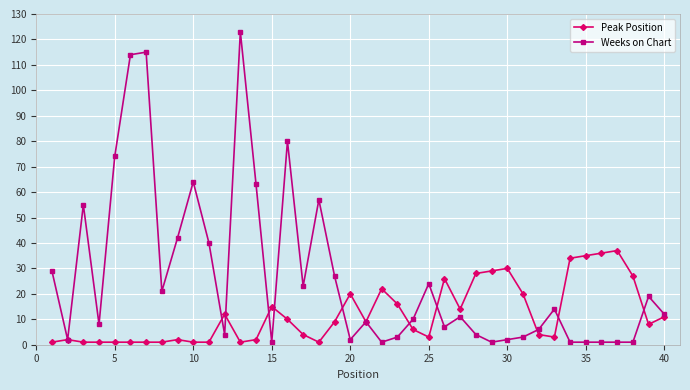

Which series has the largest range (max minus min)?

Weeks on Chart